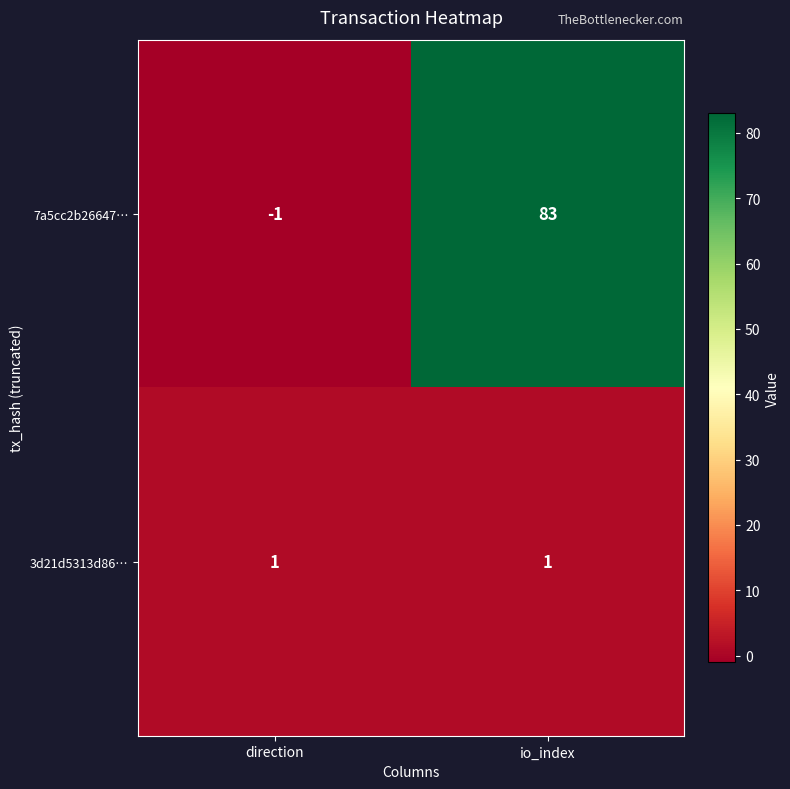

What is the sum of all 7a5cc2b26647… values?

82